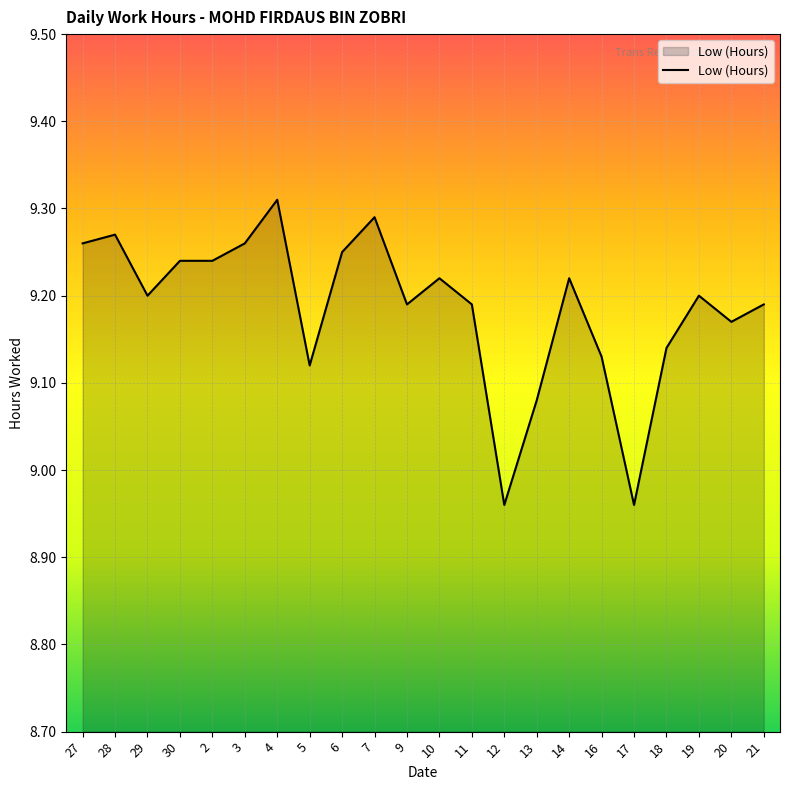

Is it true that the value at 13 is 14.2?

False